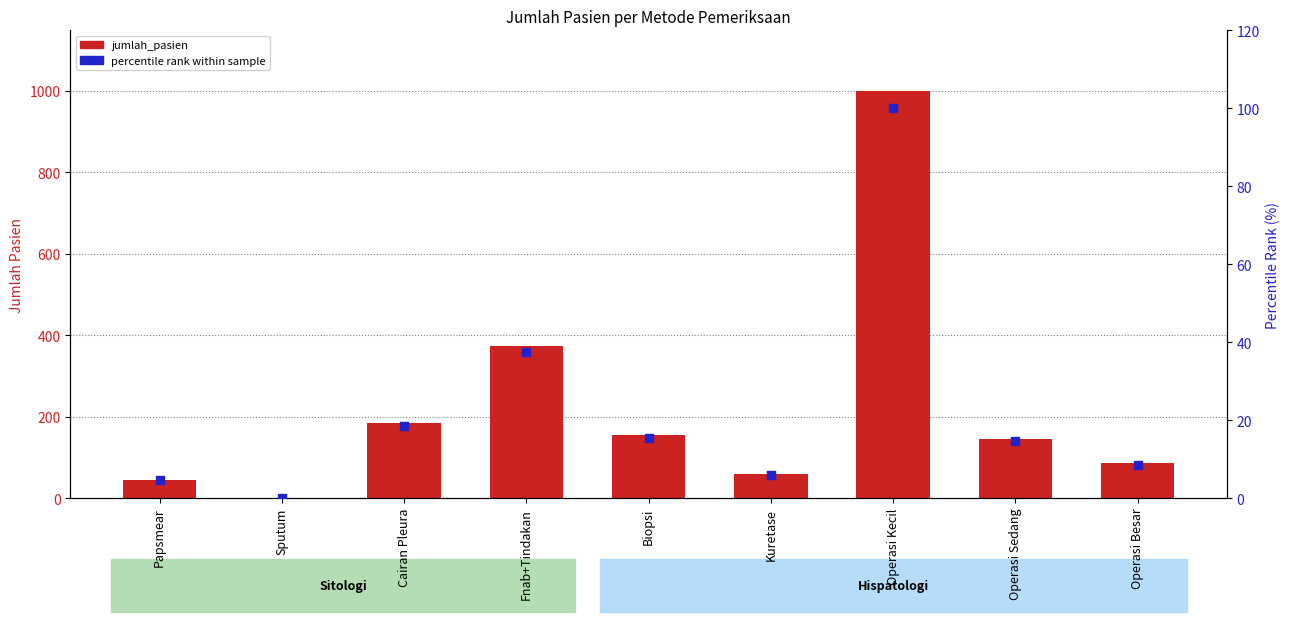

What is the total value across all series at Operasi Kecil?

1099.0